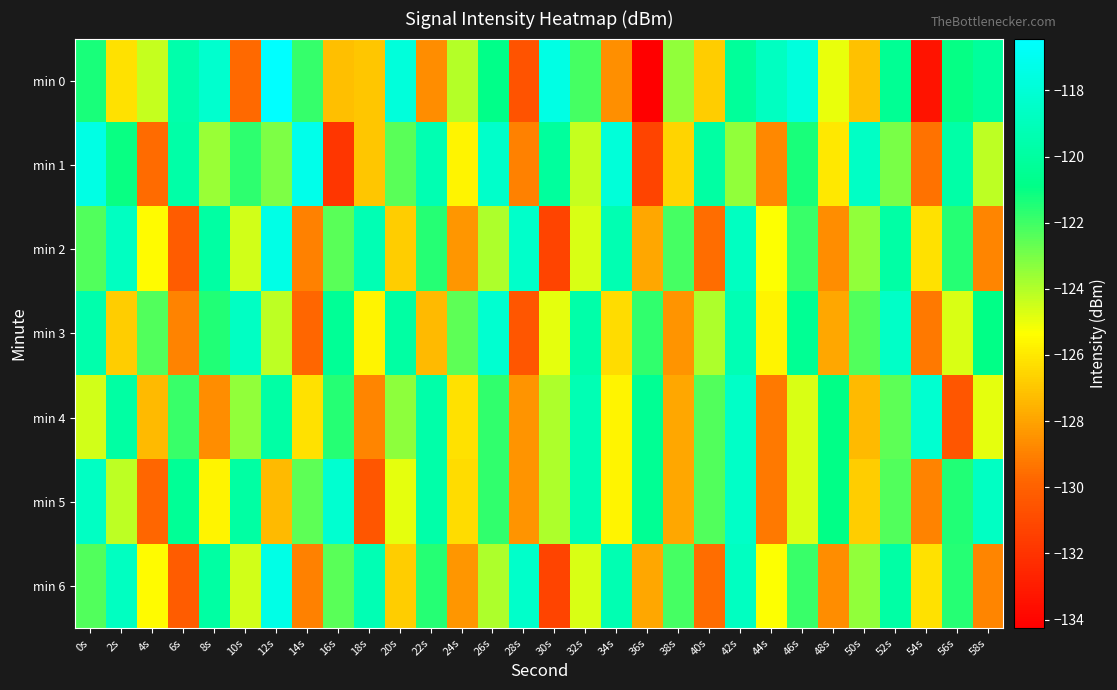

What is the minimum value shown in the chart?

-134.3